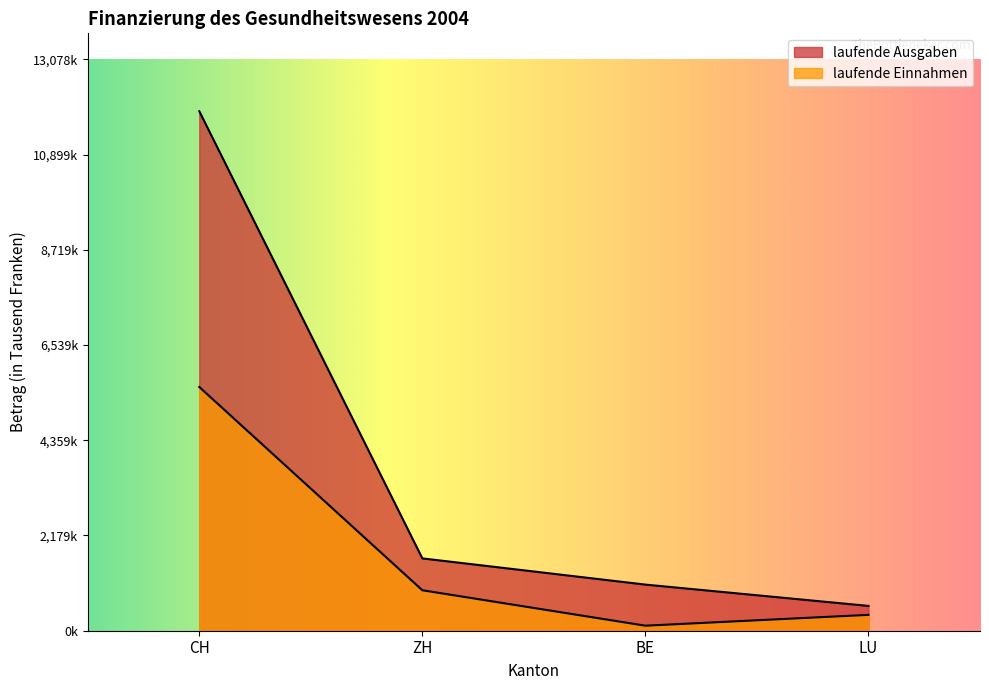

How many lines are shown in the chart?

2